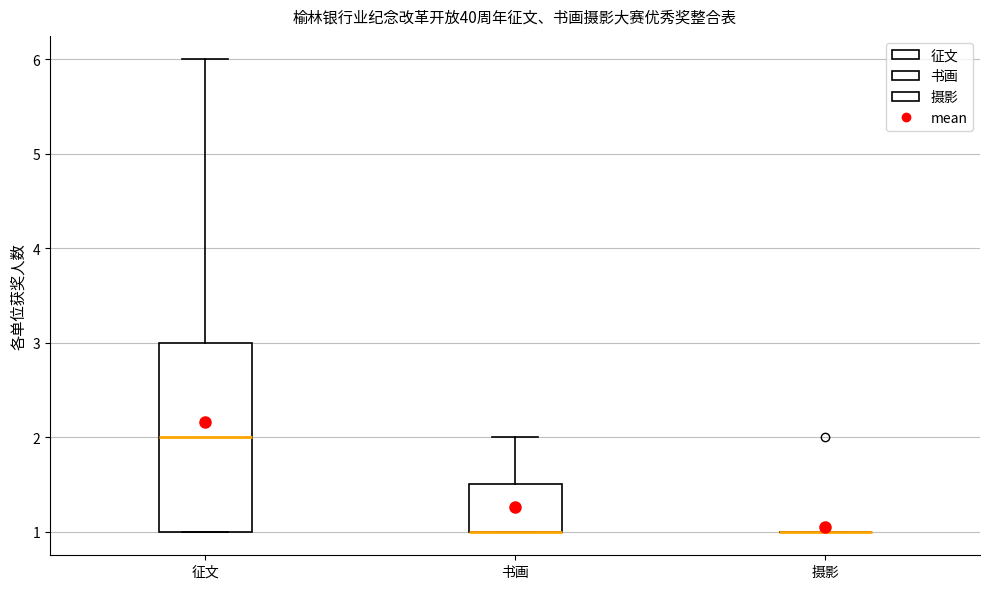

Reading left to right, transcribe this box plot: for each box, give where its median line is, the range the box spans, and where its two whiskers end, as read against the y-axis. The values are not printed on the chart, so give them approximately, as read against the axis.

征文: median 2.0, box 1.0 to 3.0, whiskers 1.0 to 6.0
书画: median 1.0 (drawn on the box's lower edge), box 1.0 to 1.5, whiskers 1.0 to 2.0
摄影: box collapsed to a line at 1.0, whiskers 1.0 to 1.0